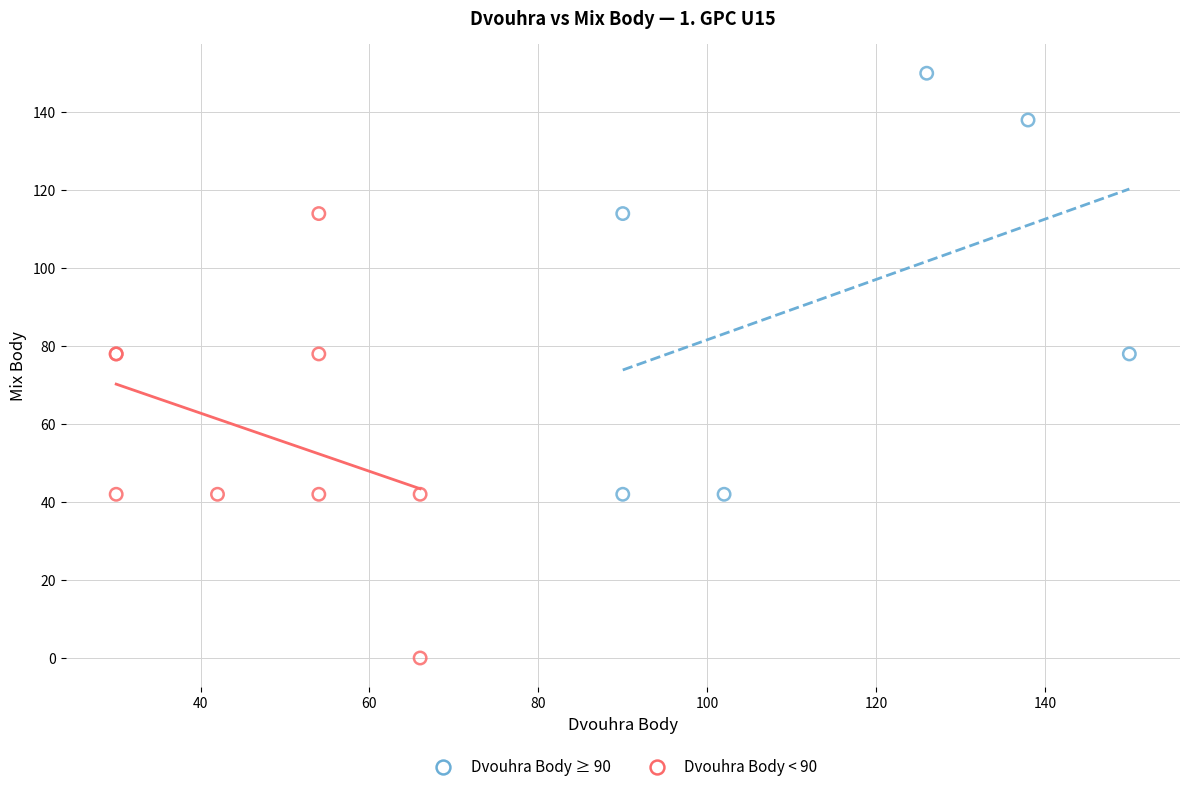

What are all the series names shown in the legend?

Dvouhra Body ≥ 90, Dvouhra Body < 90